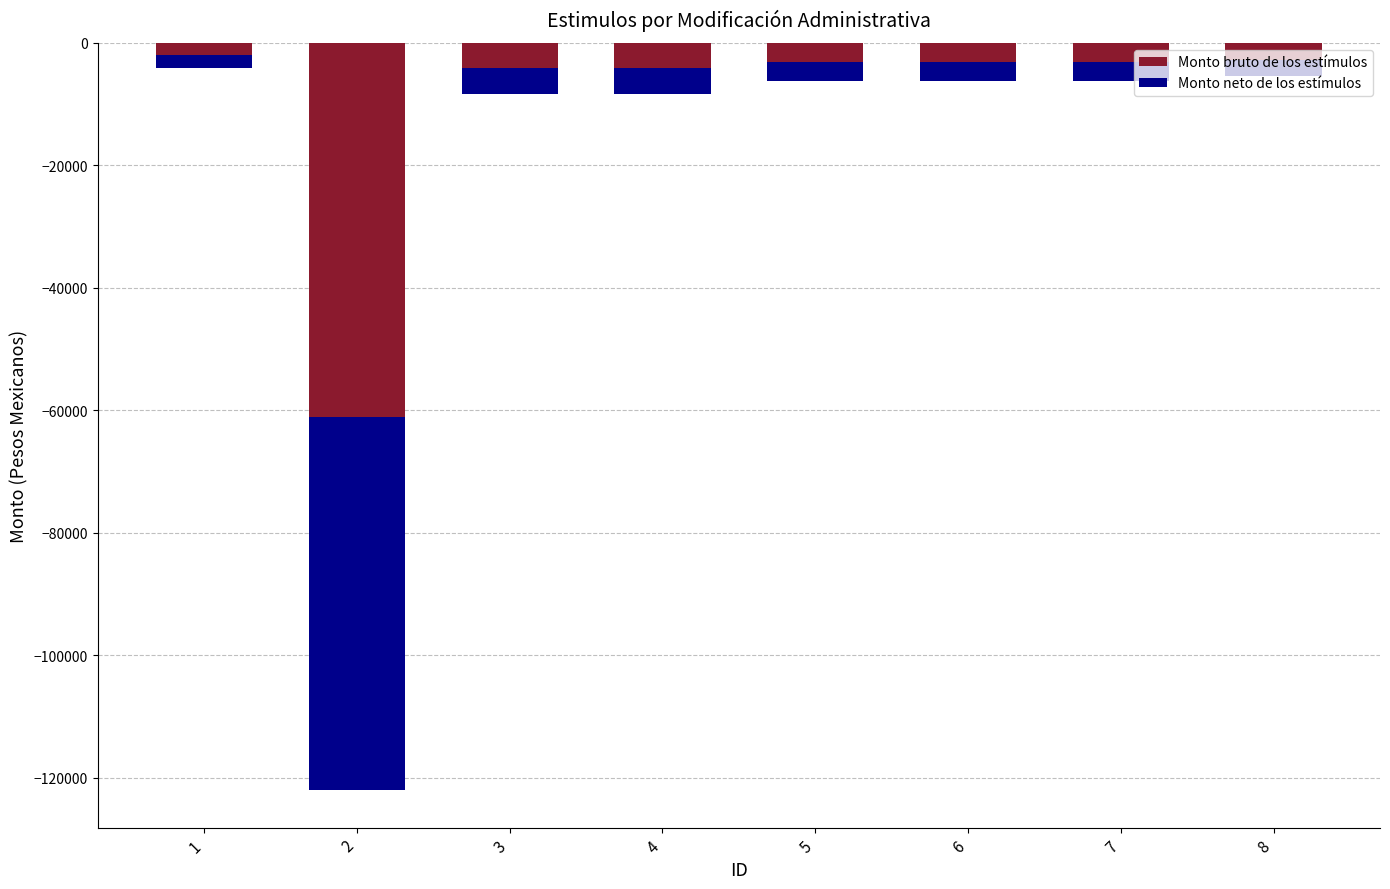

Reading right to left, list all the values displayed in this chart.

Monto bruto de los estímulos: -2741.4	-3110.4	-3110.6	-3110.6	-4143.0	-4182.0	-61031.0	-2053.6
Monto neto de los estímulos: -2741.4	-3110.4	-3110.6	-3110.6	-4143.0	-4182.0	-61031.0	-2053.6